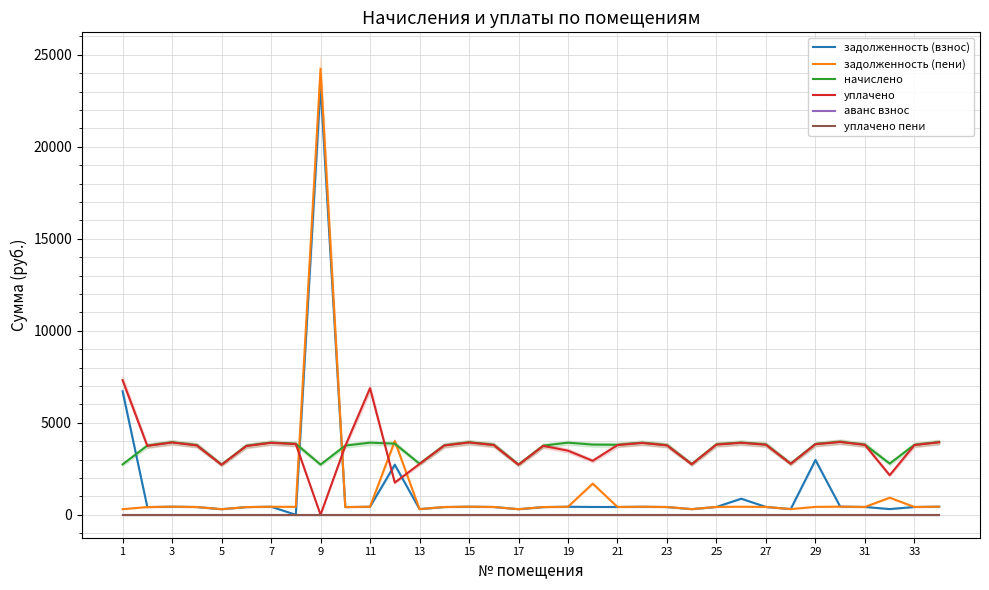

What are all the series names shown in the legend?

задолженность (взнос), задолженность (пени), начислено, уплачено, аванс взнос, уплачено пени